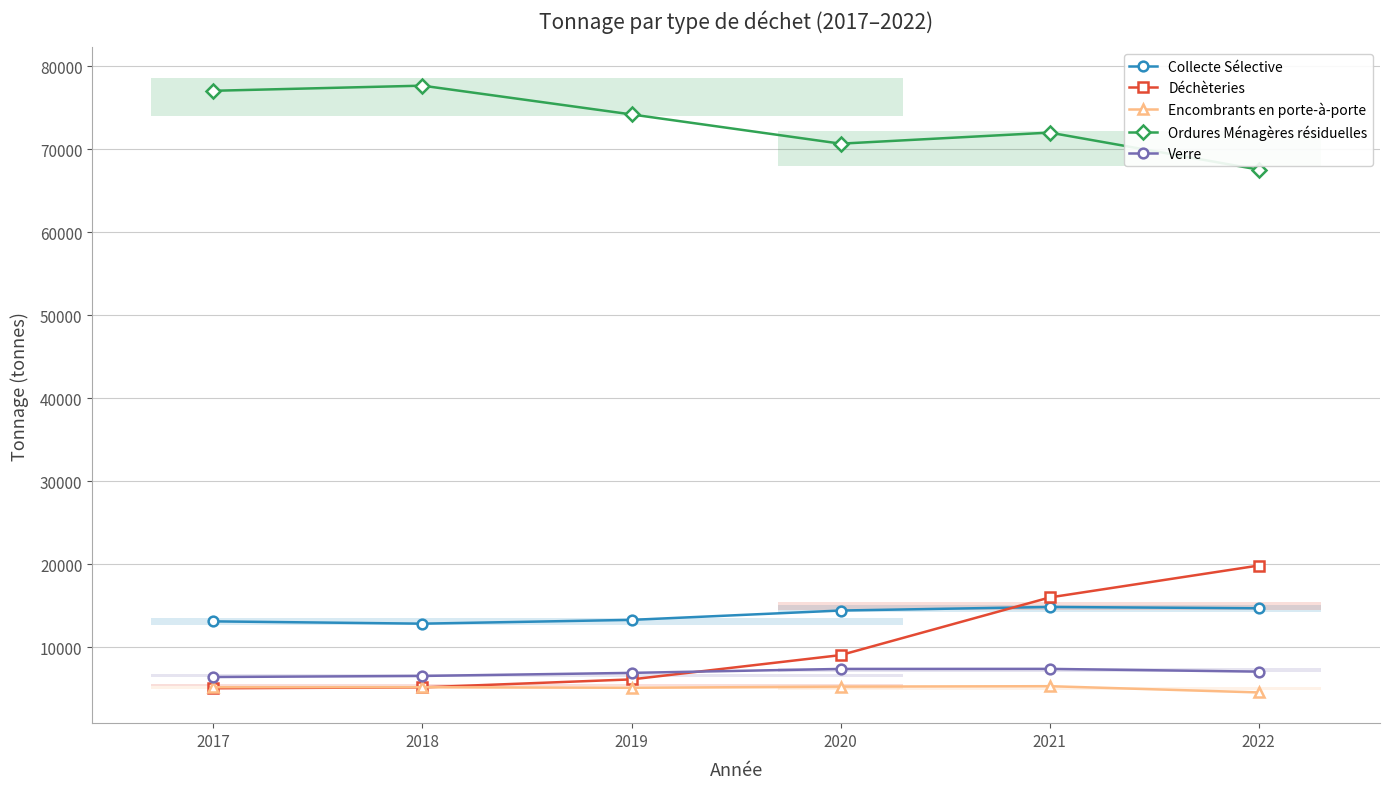

What is the difference between the maximum and minimum values in the Déchèteries series?

14790